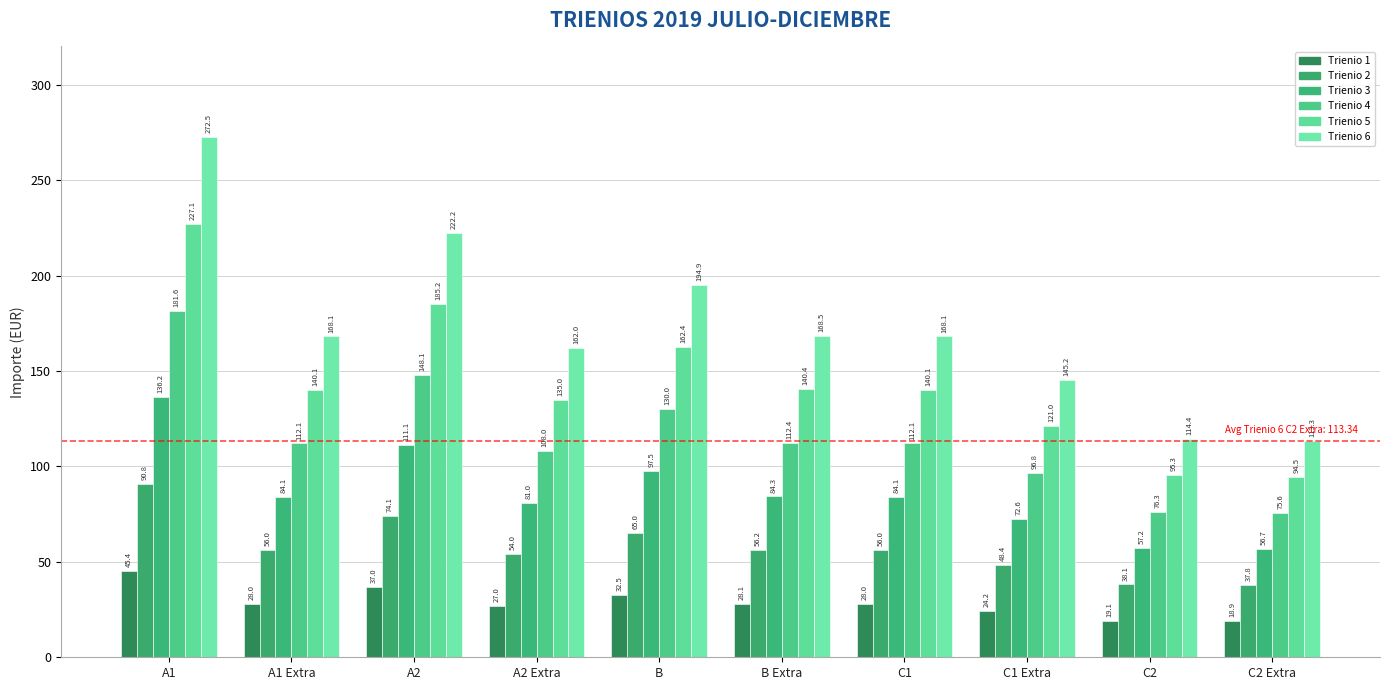

How many series are shown in this chart?

6